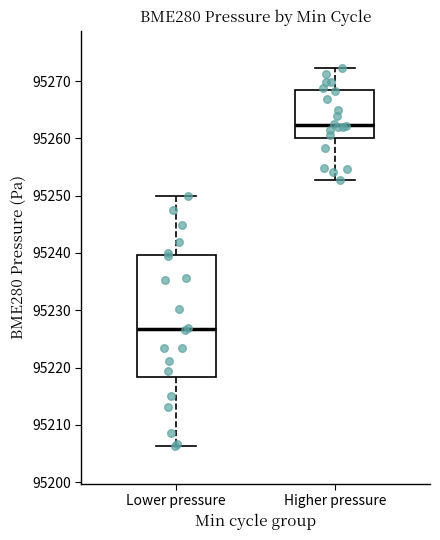

Which box's median line is the highest?

Higher pressure